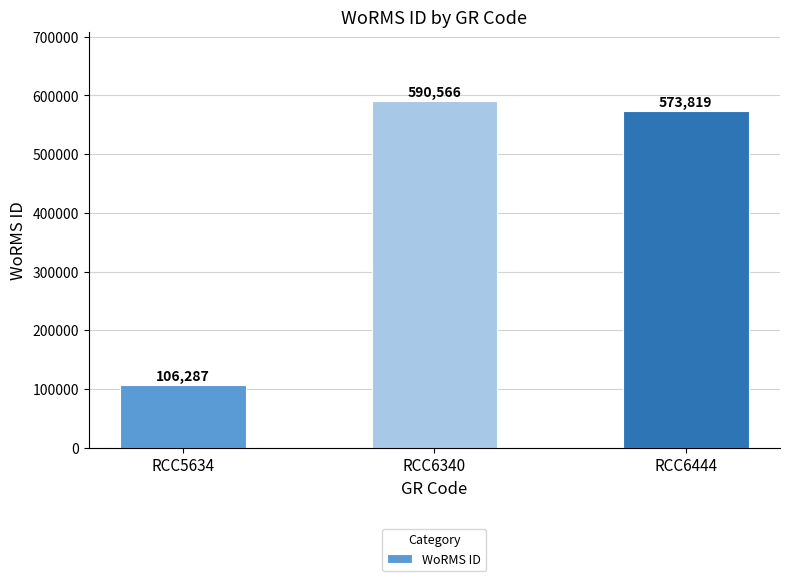

Where is the data nearest to the value 348426?

RCC6444